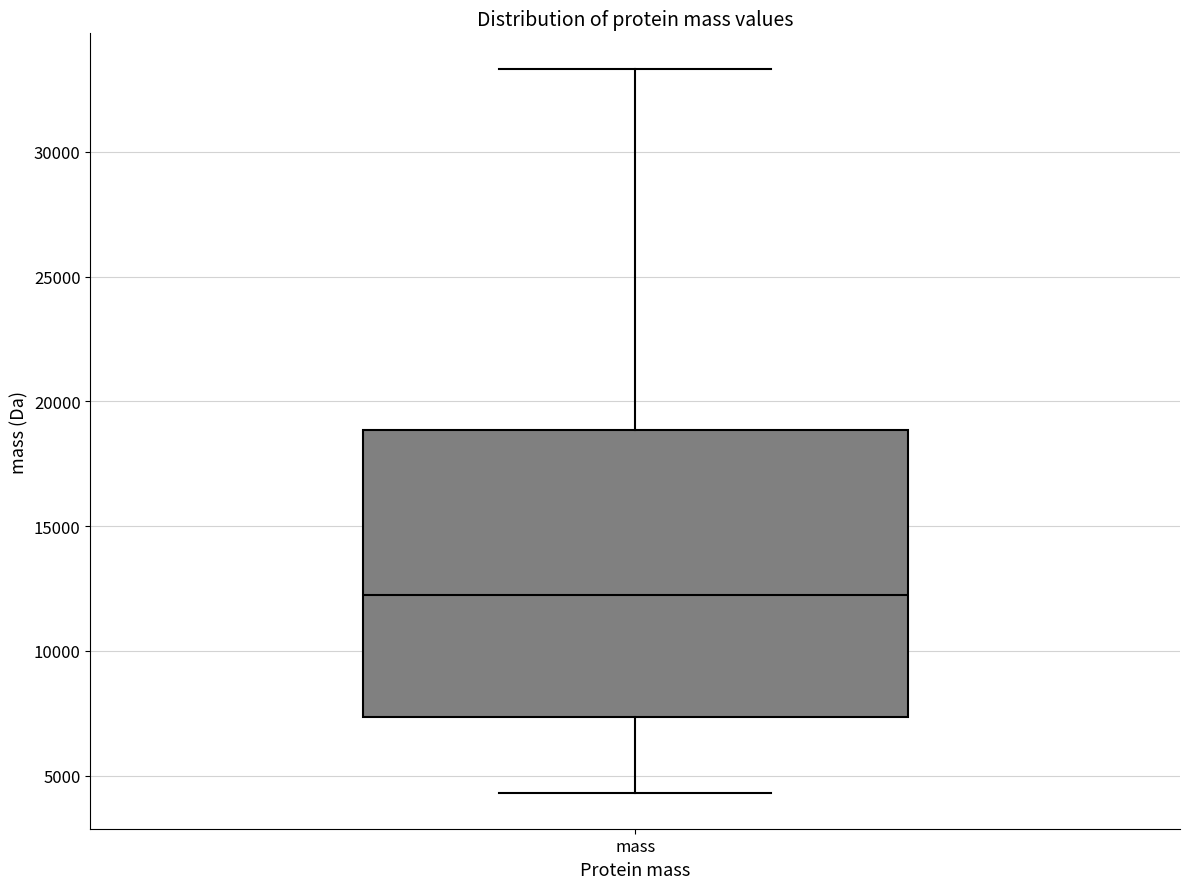

Where is the lower edge of the box for mass on the y-axis? The values are not printed on the chart, so give them approximately, as read against the axis.

7500